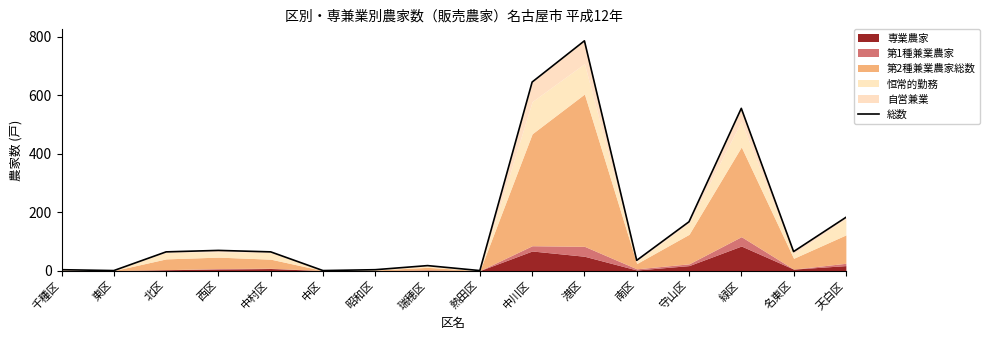

Reading left to right, what are all the values shown in this chart?

千種区=3	東区=0	北区=64	西区=69	中村区=64	中区=0	昭和区=3	瑞穂区=17	熱田区=0	中川区=645	港区=786	南区=35	守山区=167	緑区=555	名東区=65	天白区=182